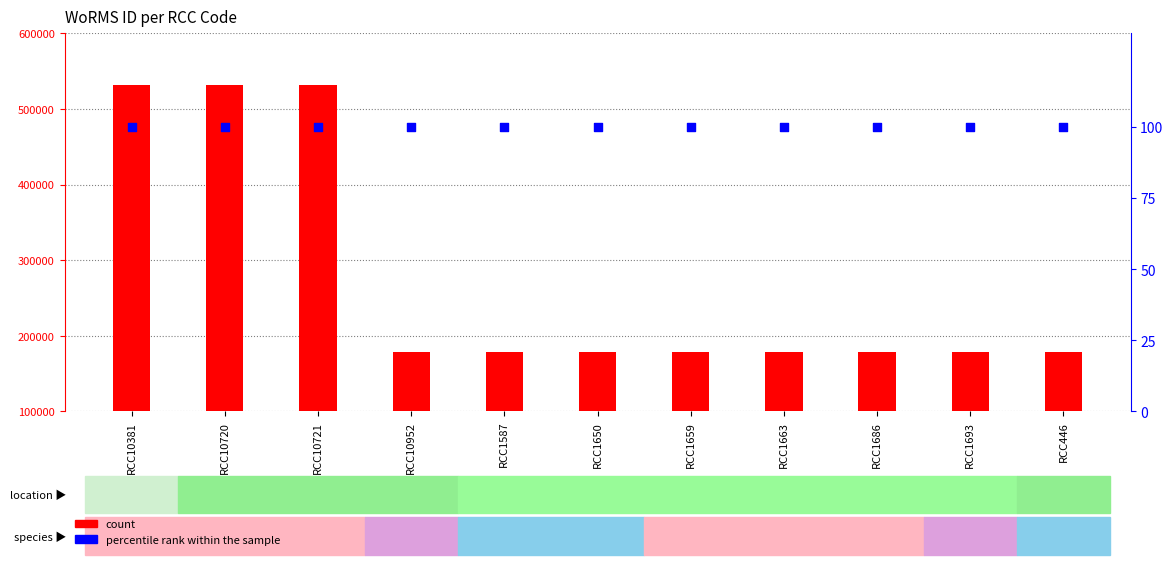

Which series contains the highest Y value?

count